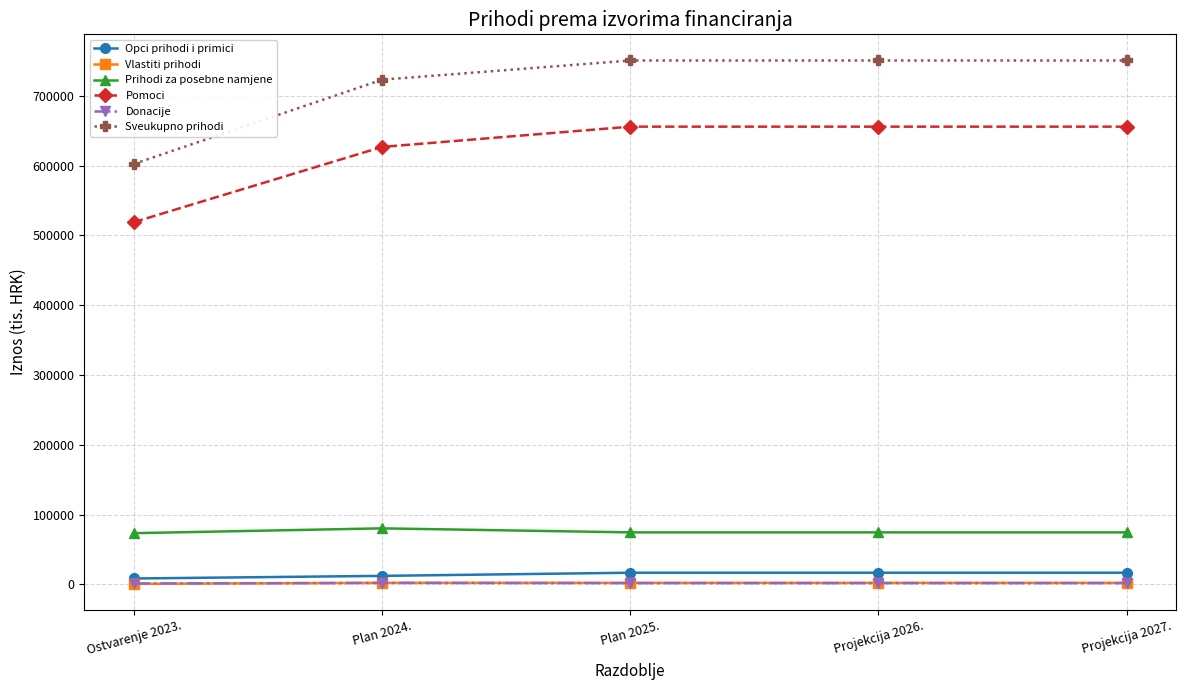

Which series changed the most between Ostvarenje 2023. and Projekcija 2027.?

Sveukupno prihodi